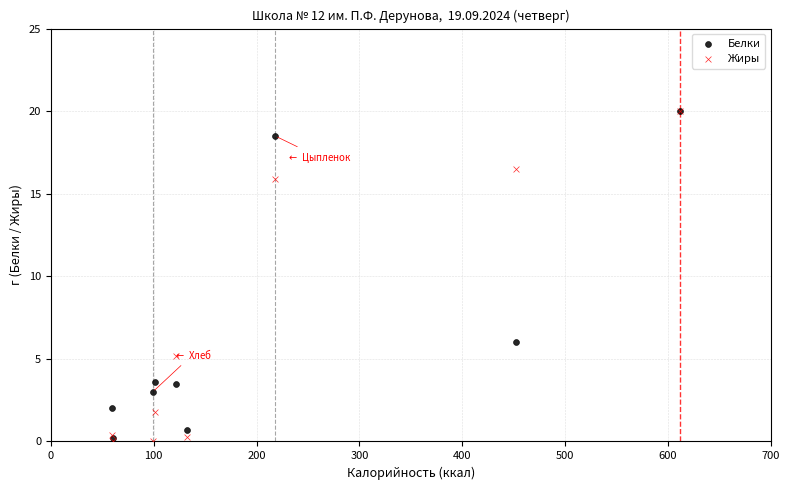

In the Жиры series, what Y value is closest to 10?

5.2